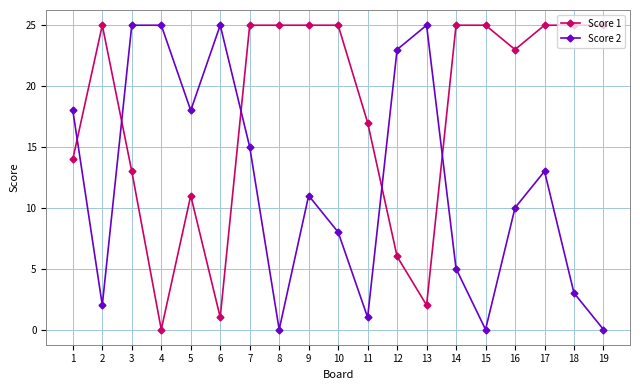

At which category is the sum across all series the highest?

7